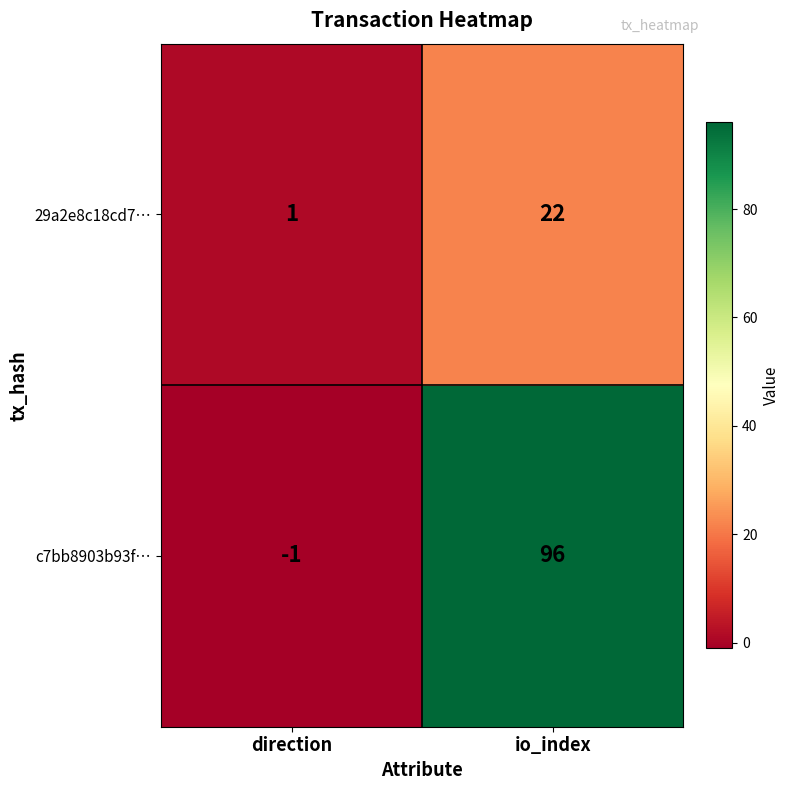

At which category is the sum across all series the highest?

io_index